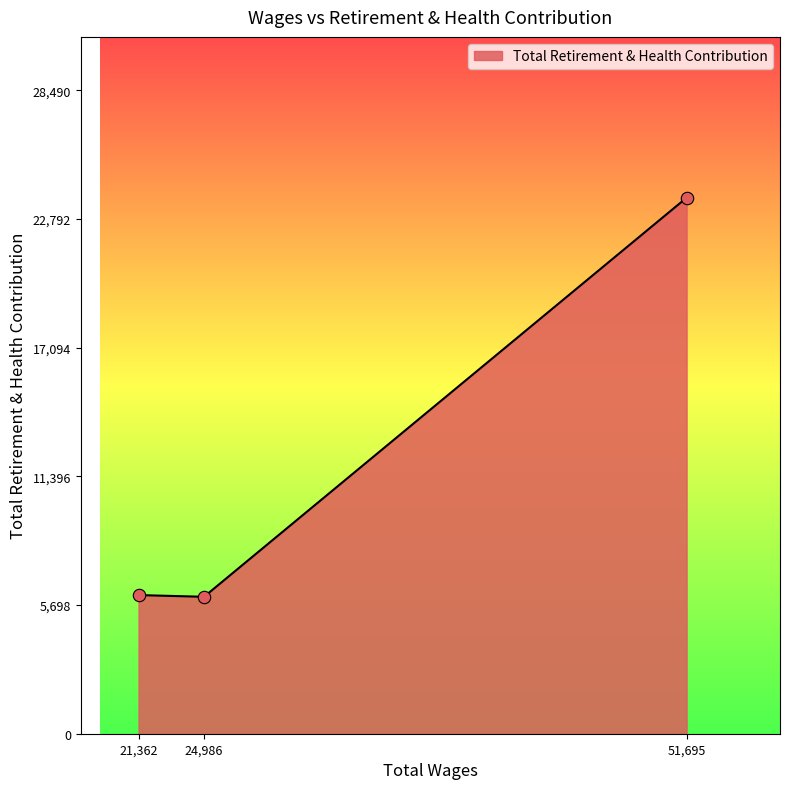

What is the change in value from 24,986 to 51,695?

+17677